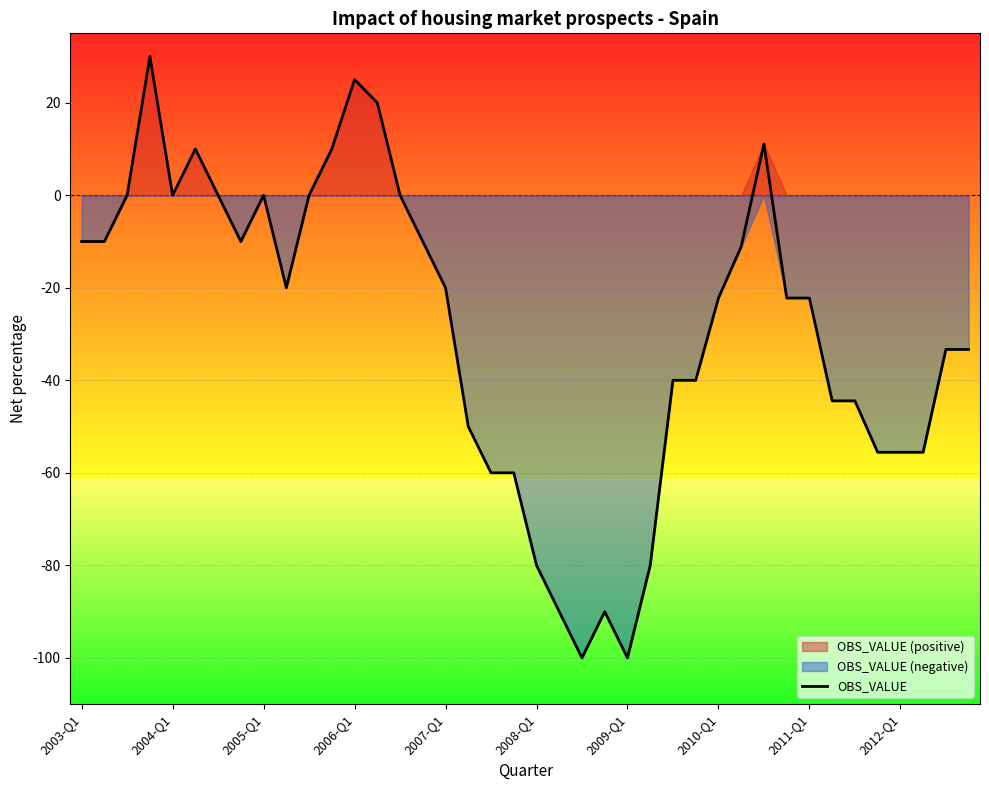

True or false: there are more than 2 points higher than both neighbors.

True